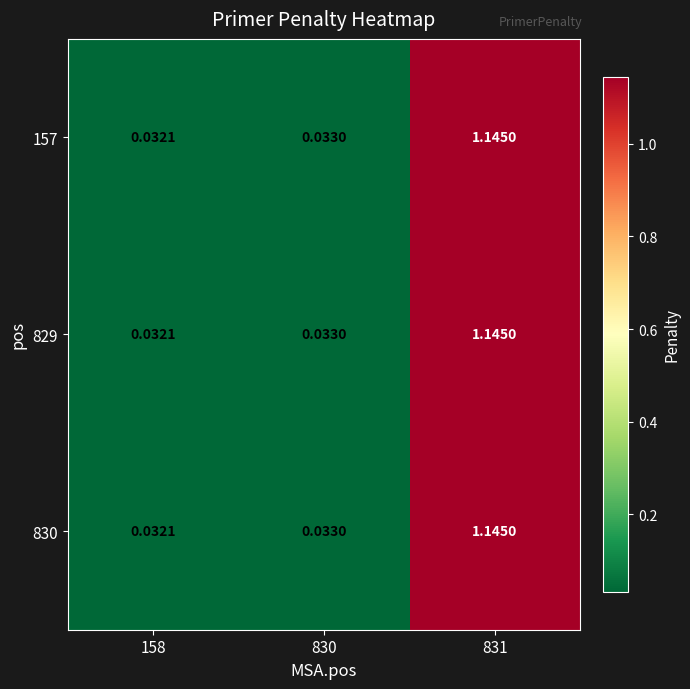

Is the value of 830 at 831 greater than the value of 157 at 158?

Yes